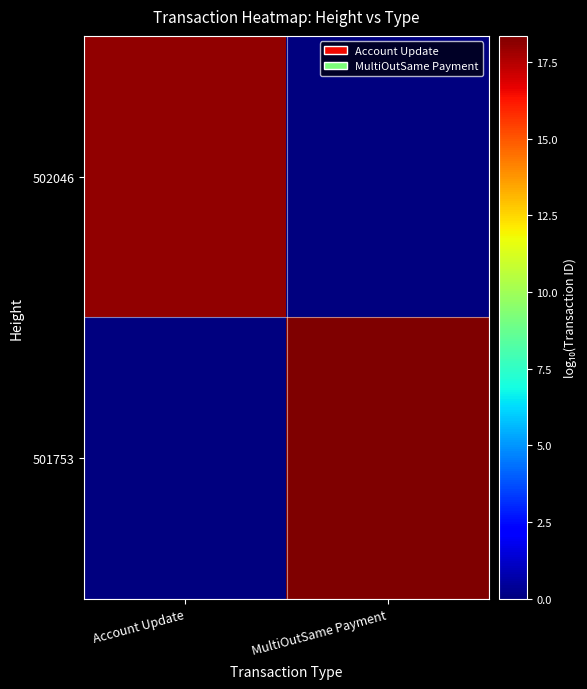

At which category is the sum across all series the highest?

MultiOutSame Payment